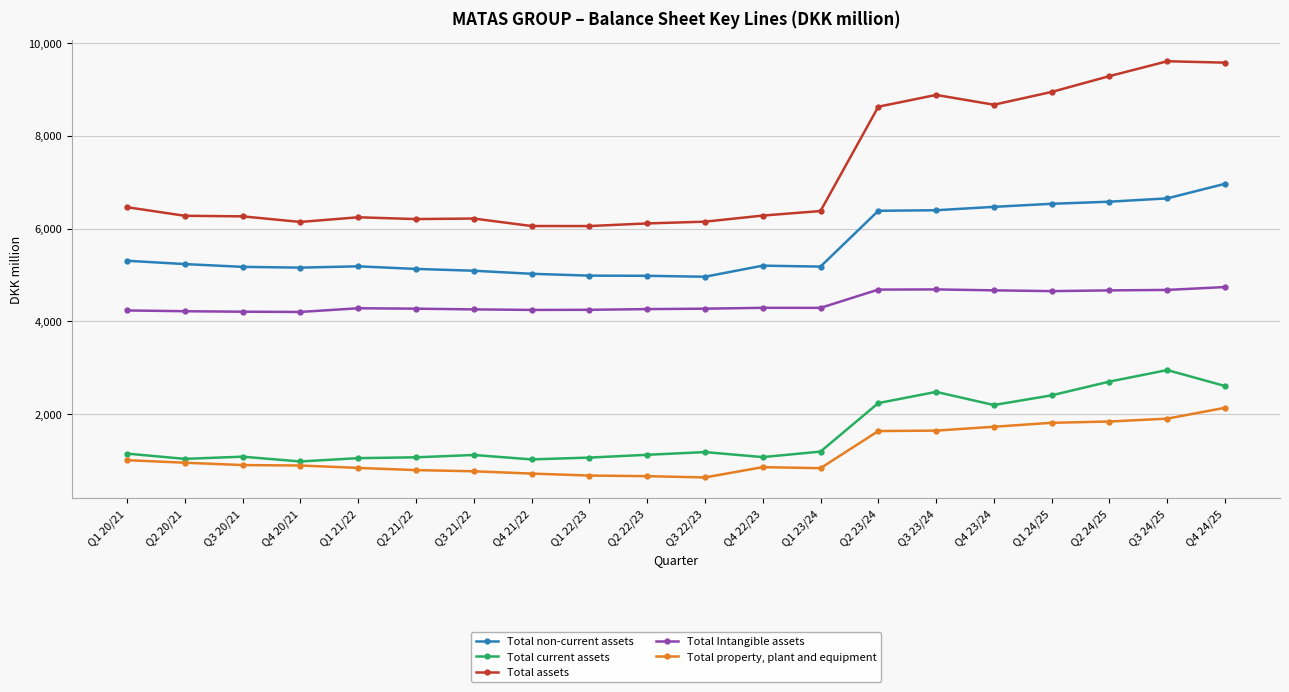

Which series has the largest total across all categories?

Total assets